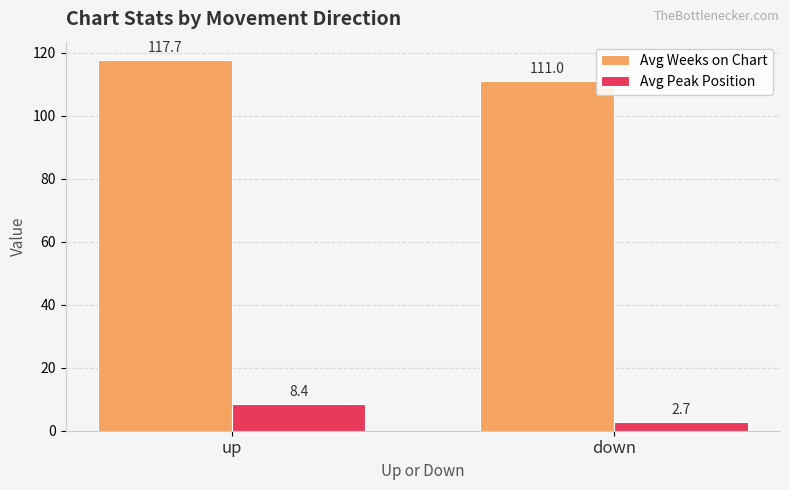

What is the maximum value shown in the chart?

117.7